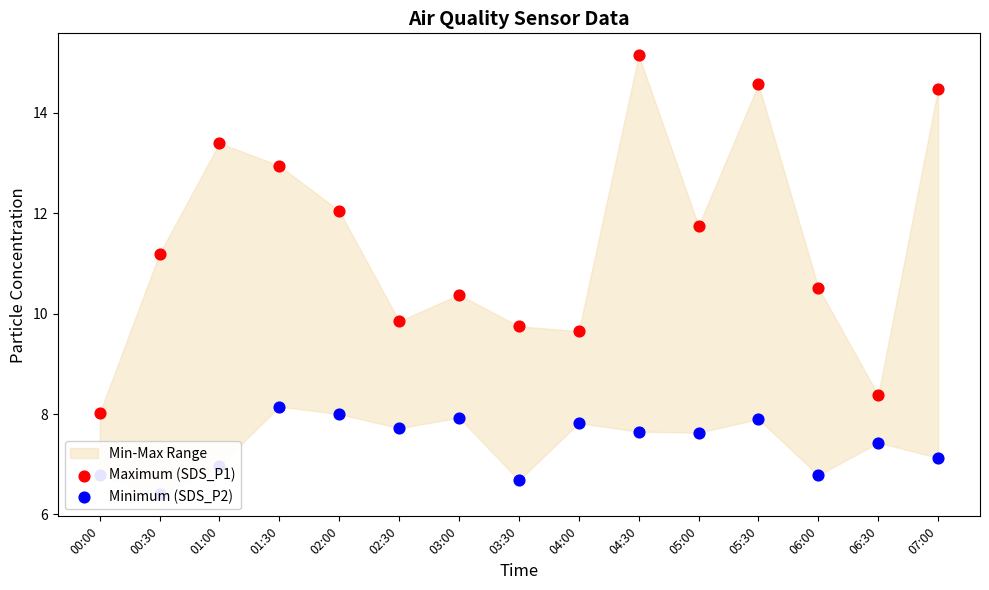

At how many categories does at least one series exceed 13?

4